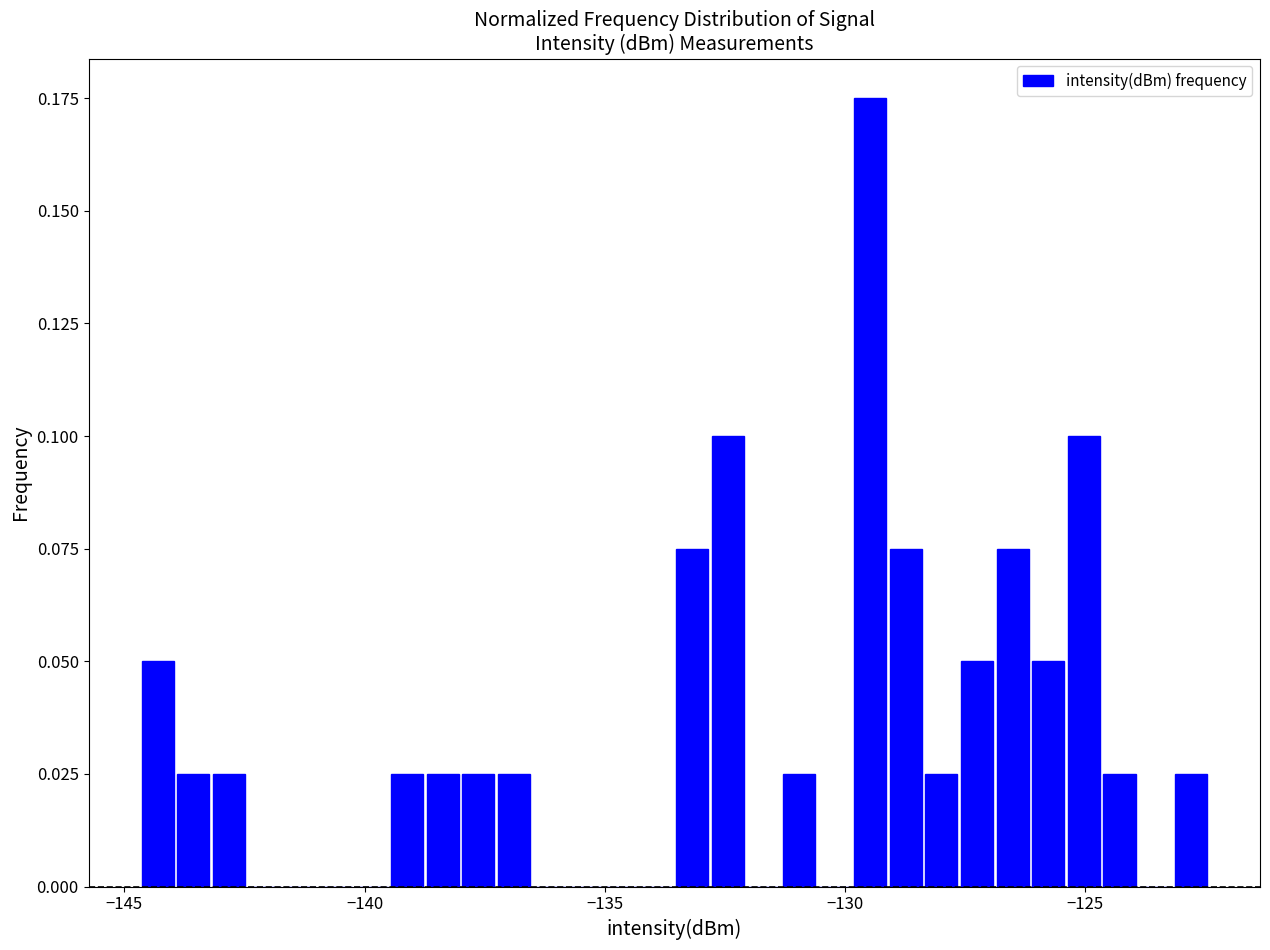

Read against the x-axis, roughly where is the centre of the tallest bar?

-129.5